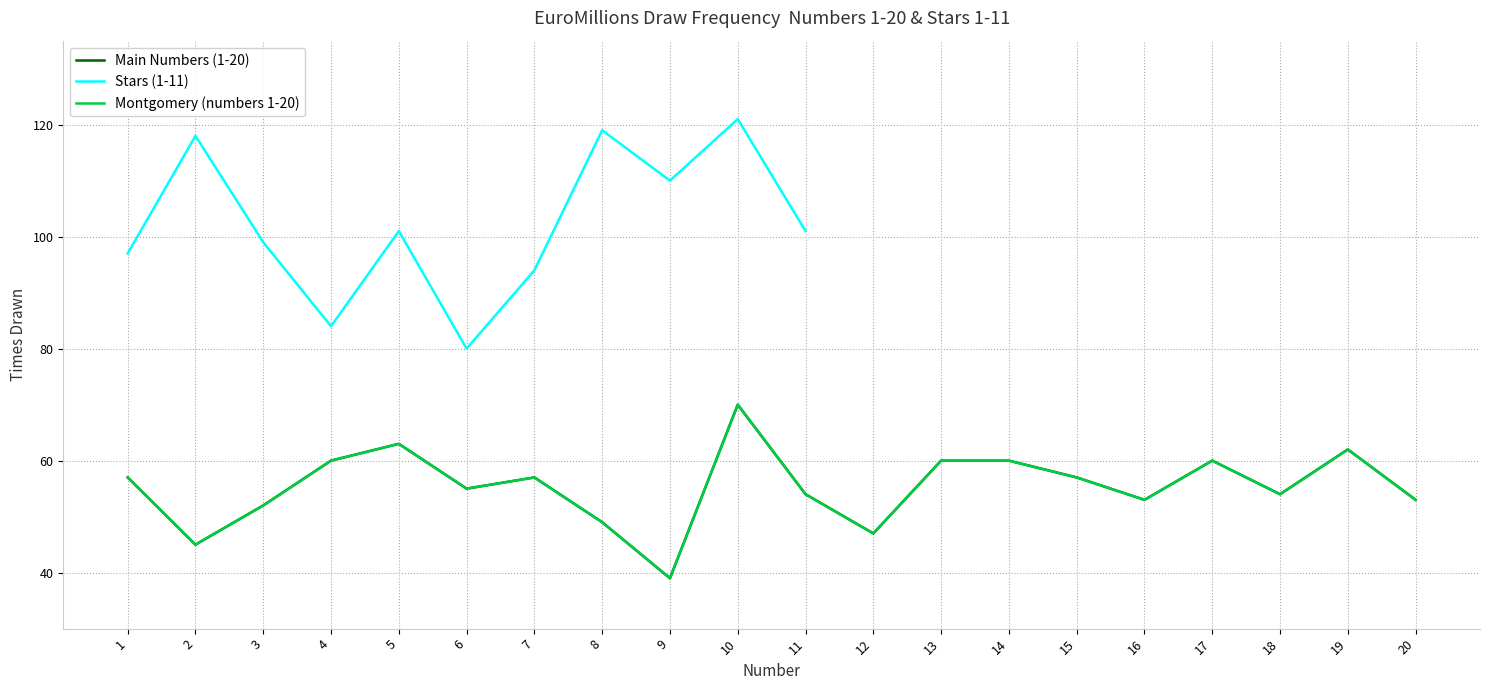

Which category has the highest value in the Main Numbers (1-50) series?

10